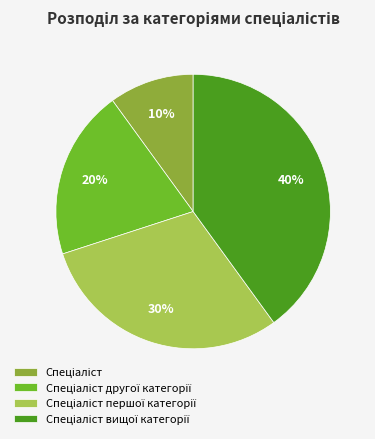

Does any single category account for the majority?

No